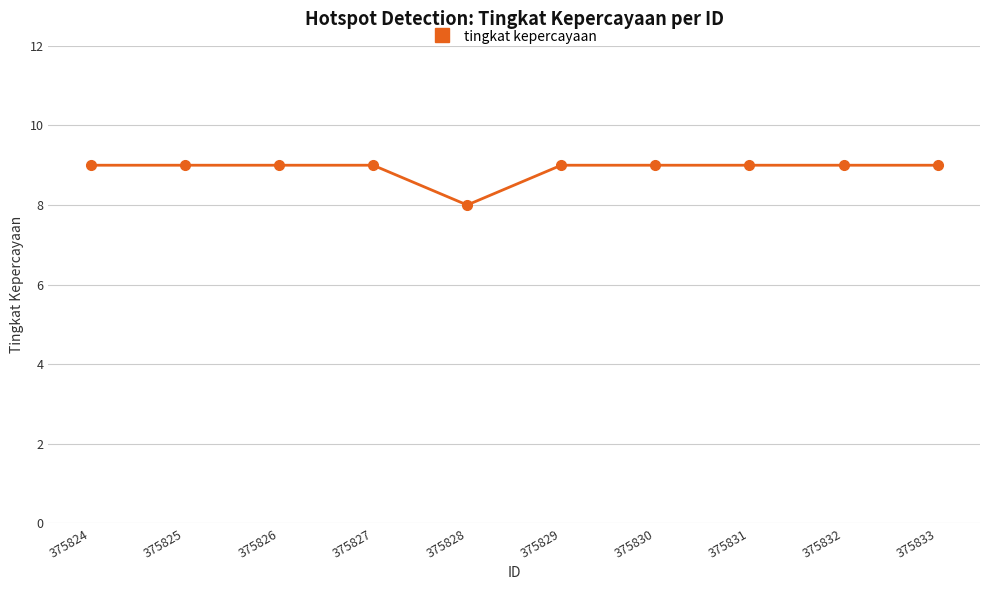

What is the value of the 1st point from the left?

9